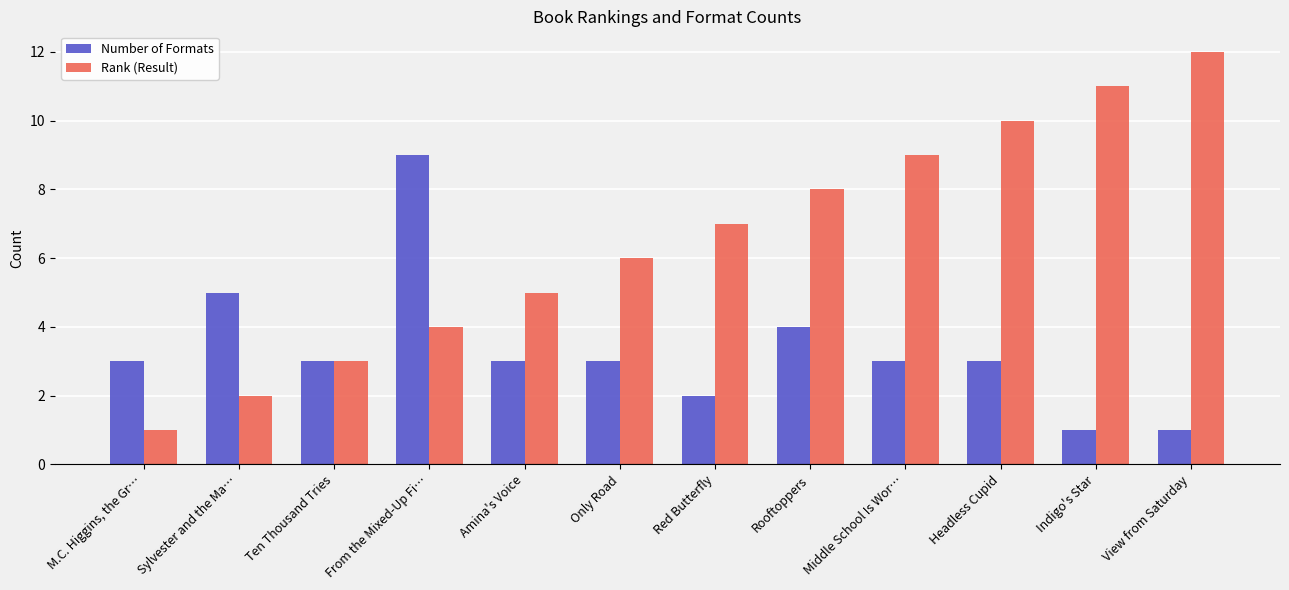

Is the value of Rank (Result) at Middle School Is Wor… greater than the value of Number of Formats at Rooftoppers?

Yes